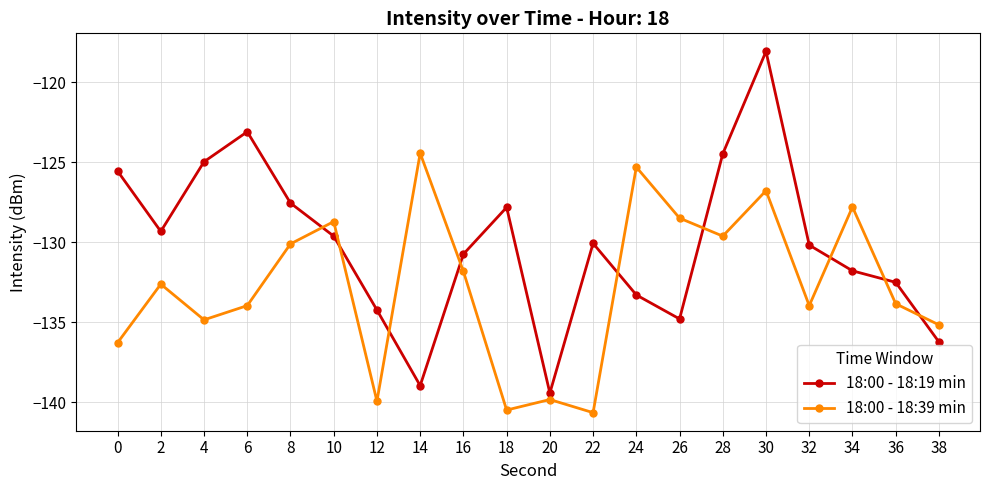

Where is the first local minimum for 18:00 - 18:19 min?

2